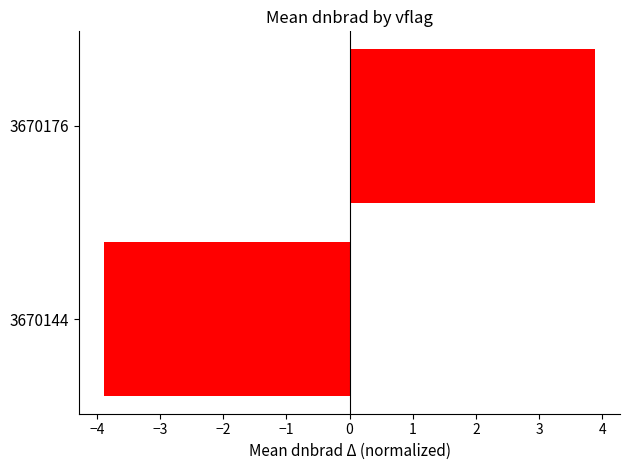

How many negative values are there?

1